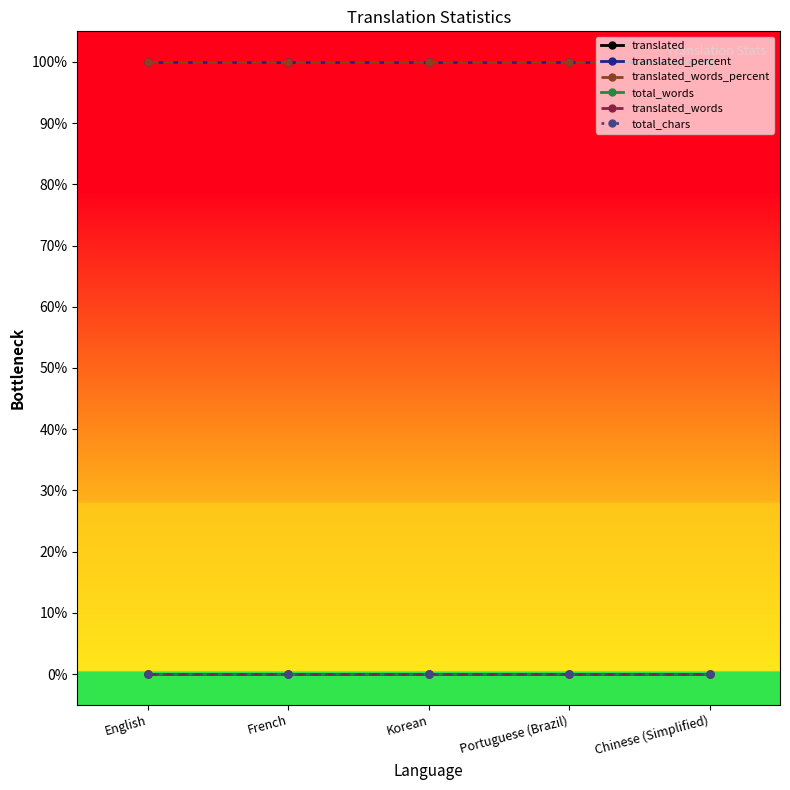

Which series has the largest total across all categories?

translated_percent